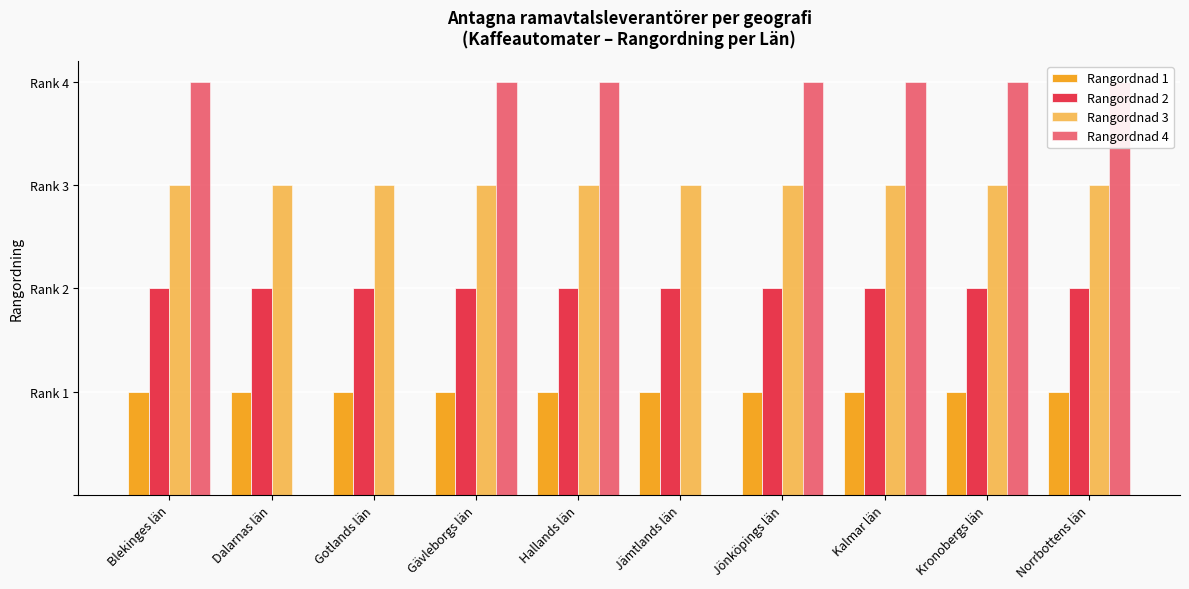

What are all the series names shown in the legend?

Rangordnad 1, Rangordnad 2, Rangordnad 3, Rangordnad 4